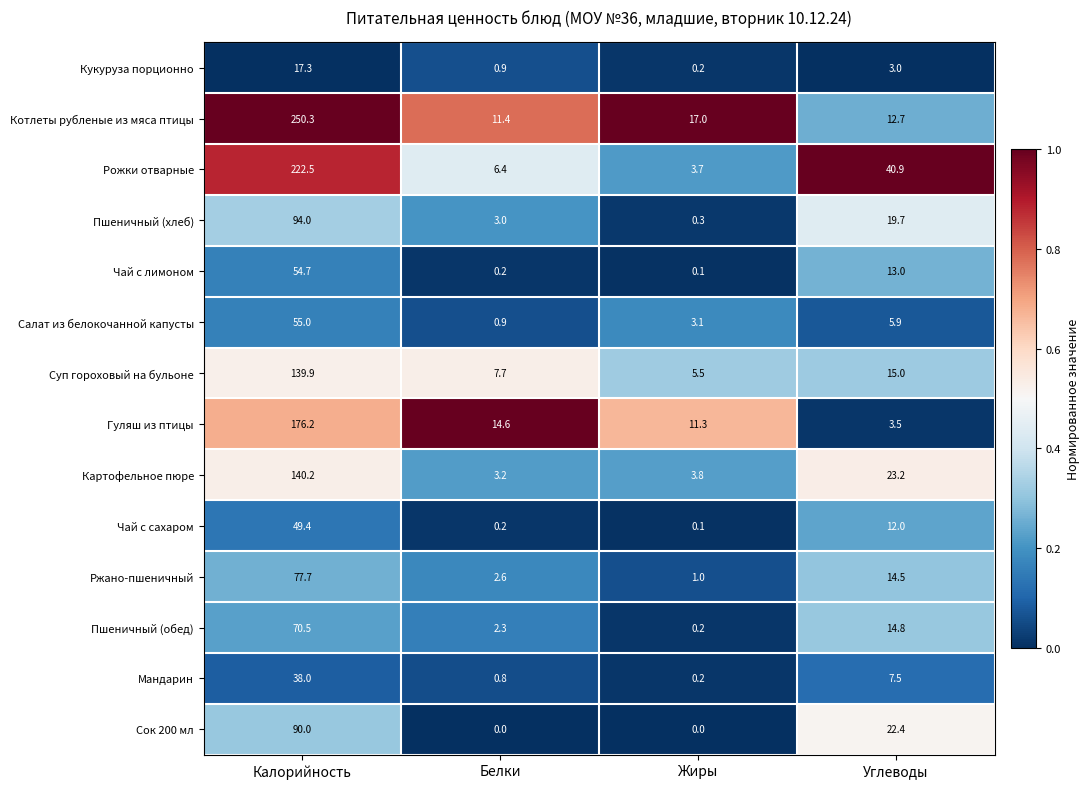

True or false: Мандарин has a value of 38.0 at Калорийность.

True